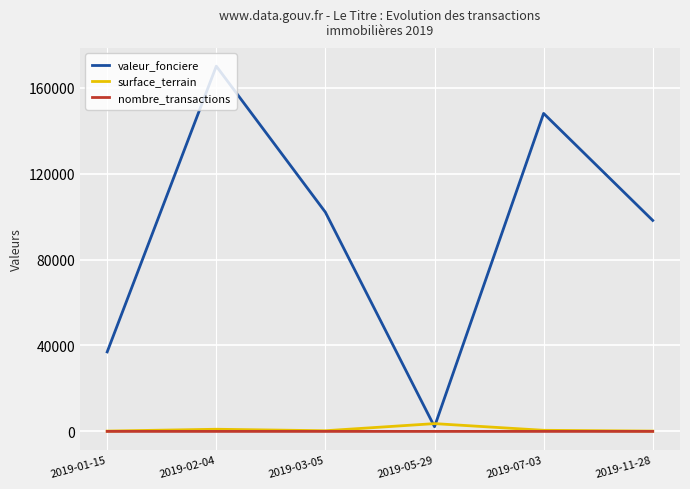

What position from the left is 2019-07-03?

5